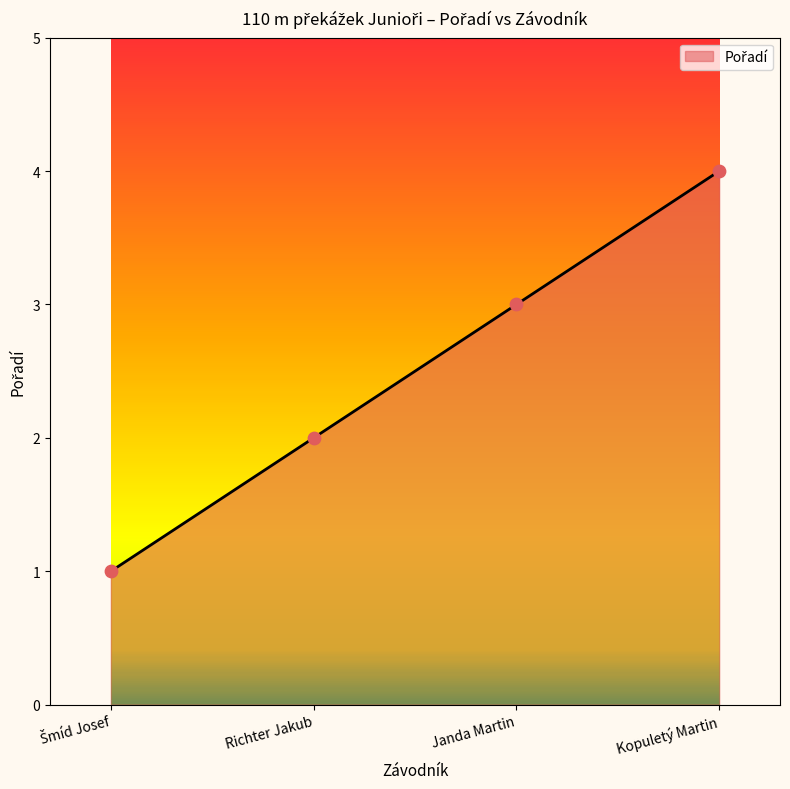

Which has a higher value, Janda Martin or Kopuletý Martin?

Kopuletý Martin